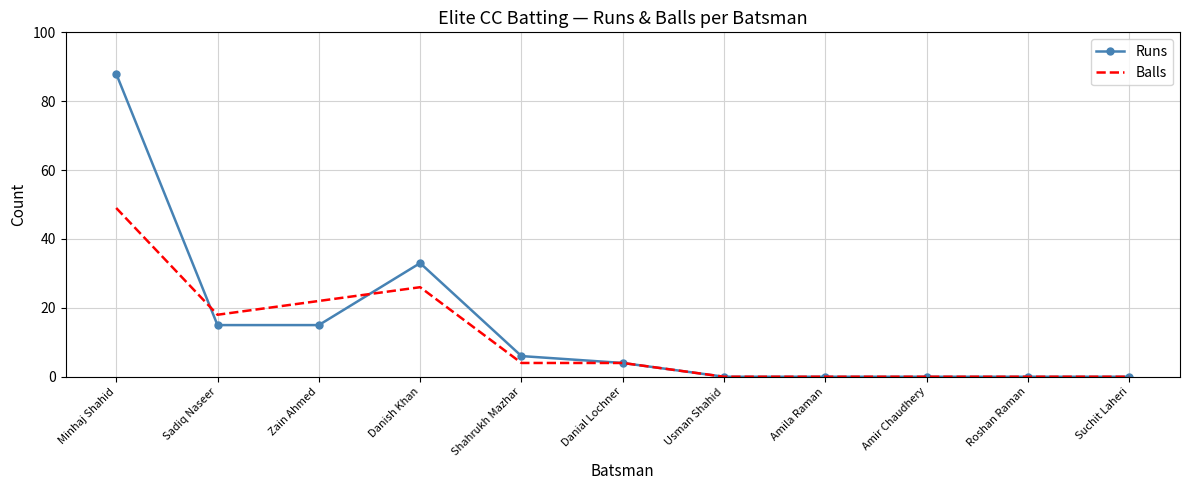

Which category has the highest value in the Runs series?

Minhaj Shahid